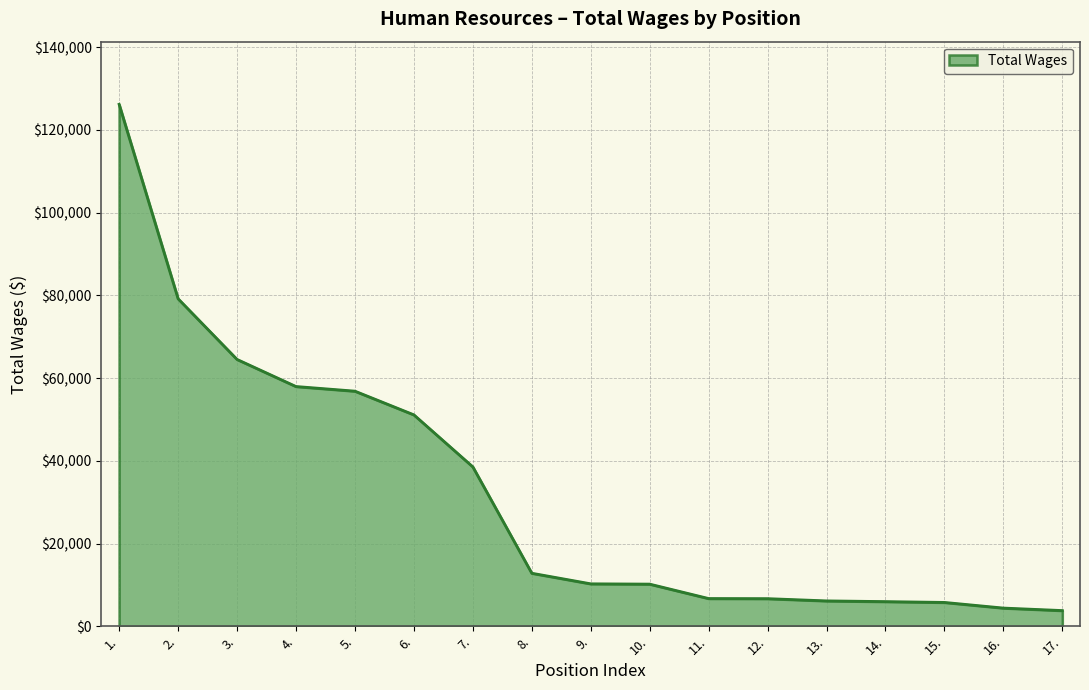

What is the difference between the maximum and minimum values?

122384